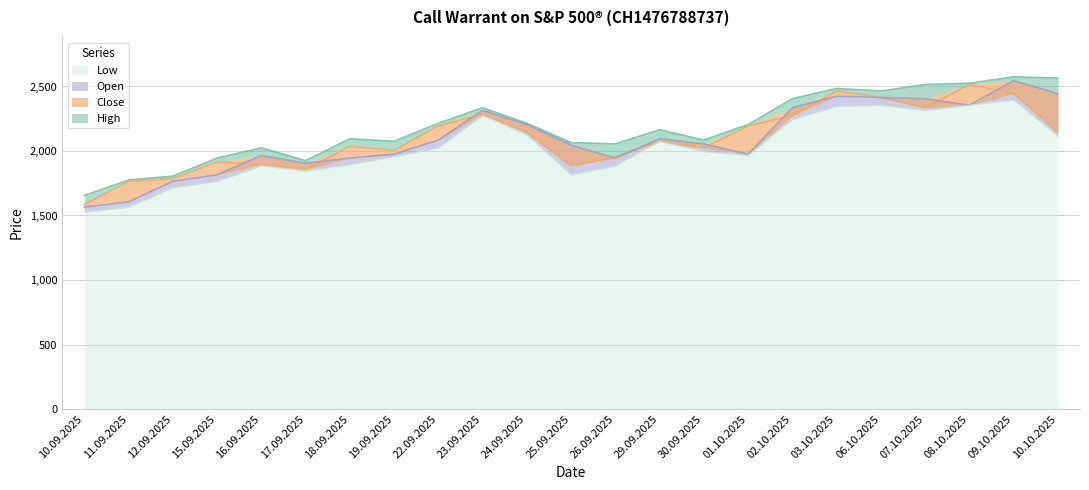

Where does the Low series first go above 1995?

22.09.2025